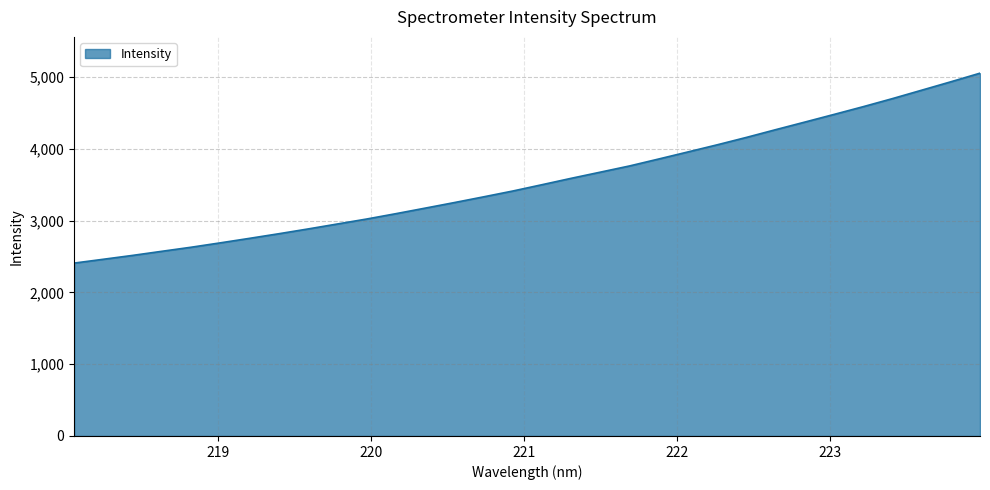

What is the difference between the maximum and second lowest values?

2592.0